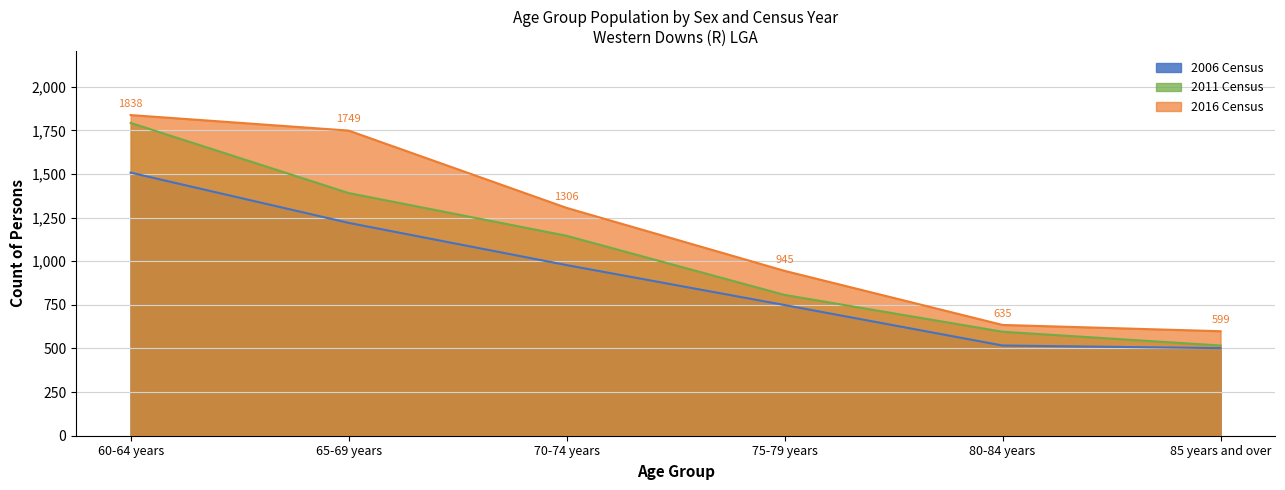

Where does the Males 2016 series first go above 1306?

60-64 years